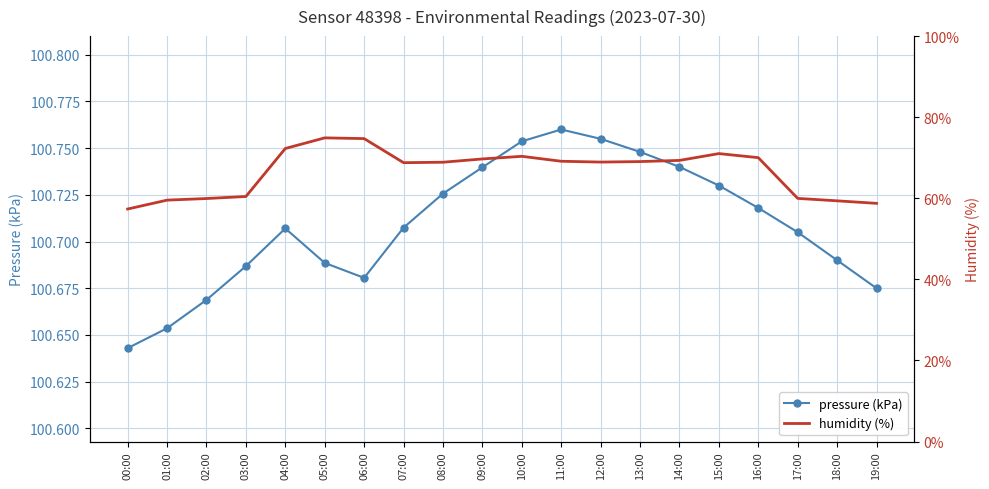

Is it true that pressure (kPa) equals 134.4 at 18:00?

False